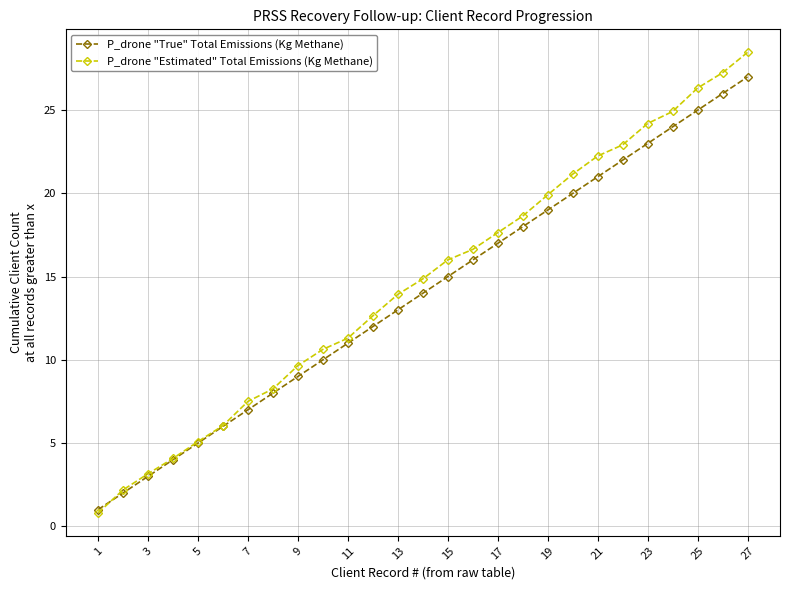

List the series in order of their overall mean, lowest first.

P_drone "True" Total Emissions (Kg Methane), P_drone "Estimated" Total Emissions (Kg Methane)